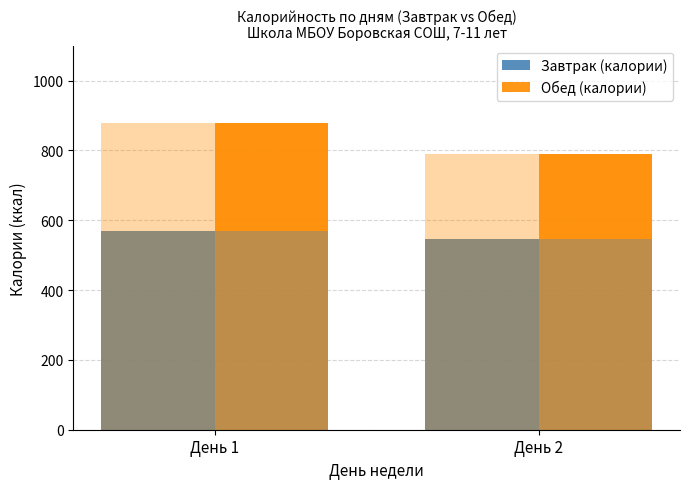

Reading left to right, list all the values displayed in this chart.

Завтрак (калории): 568	547
Обед (калории): 879	789